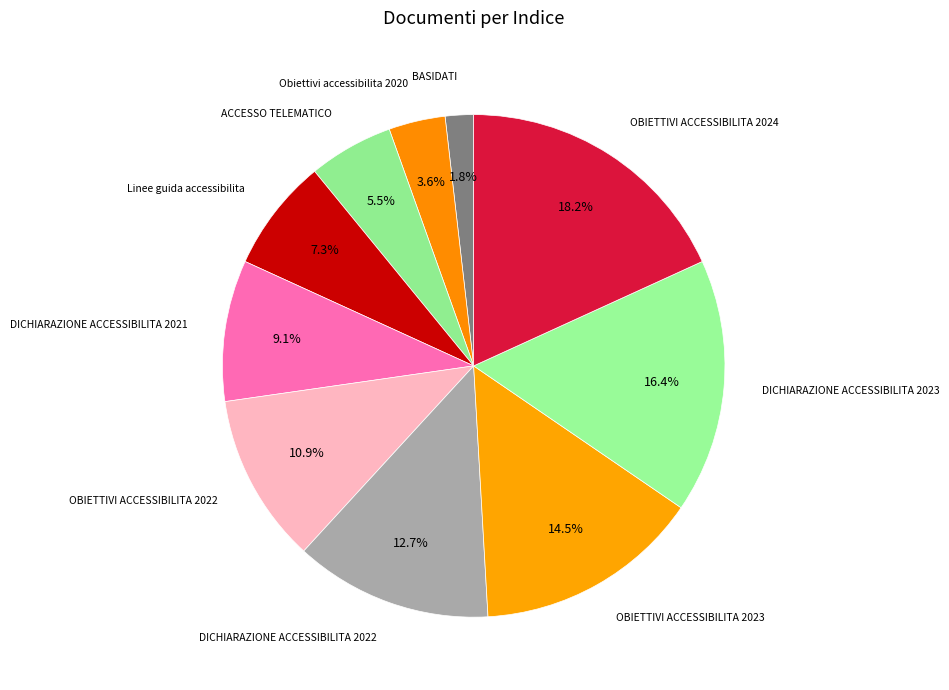

How many segments does this pie chart have?

10